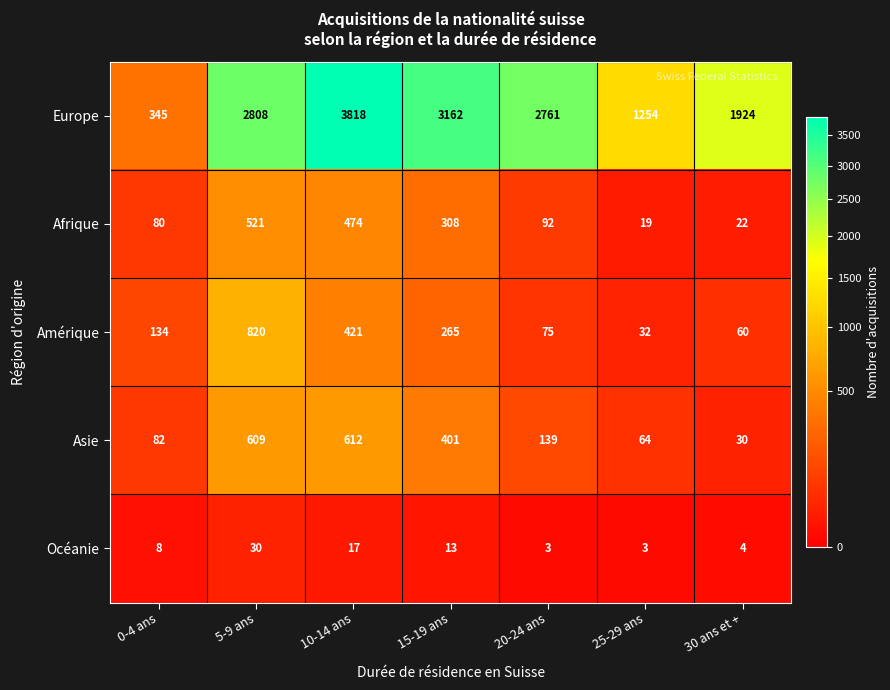

At which category is the sum across all series the highest?

10-14 ans